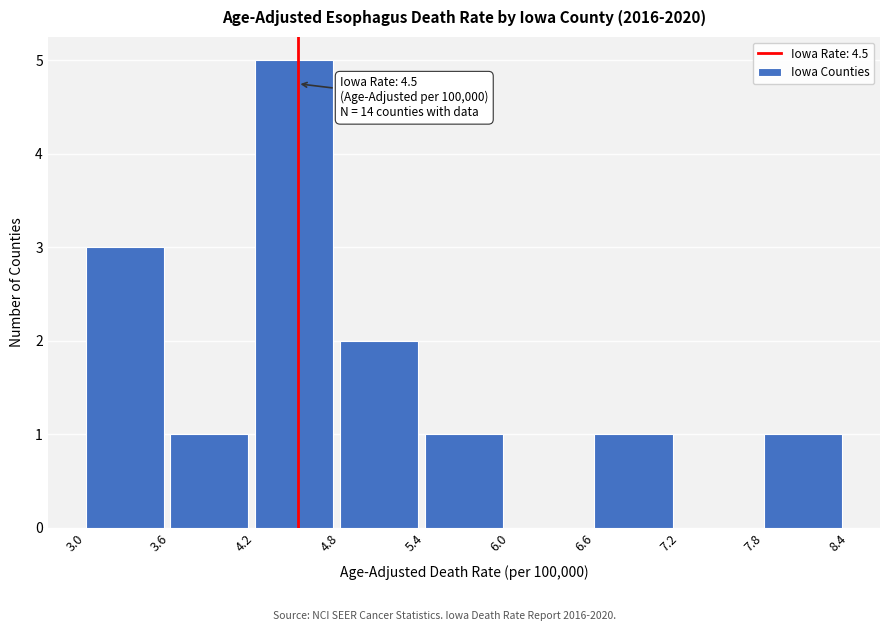

Which range on the x-axis has the tallest bar?

4.2 to 4.8